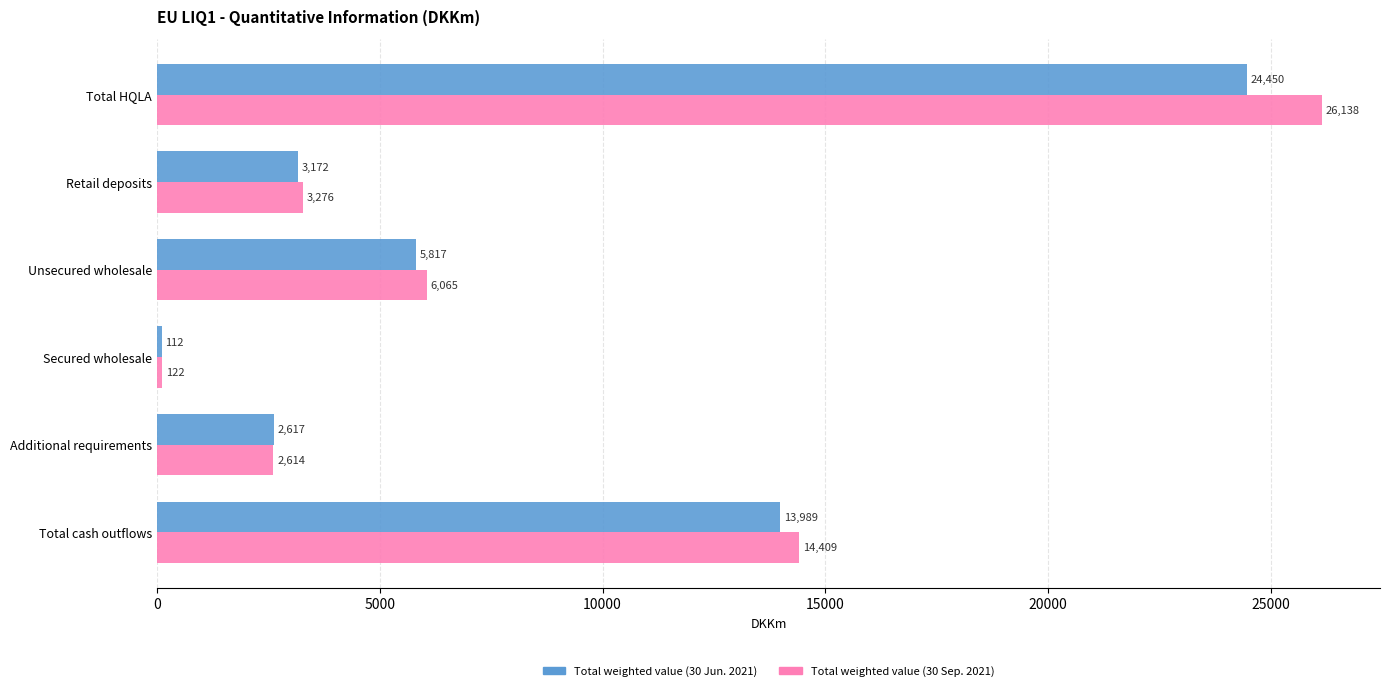

Is the value of Total weighted value (30 Jun. 2021) at Retail deposits greater than the value of Total weighted value (30 Sep. 2021) at Secured wholesale?

Yes